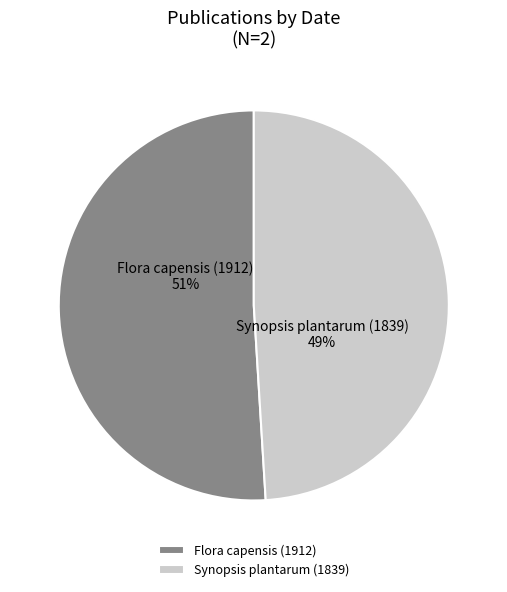

Rank the categories by value from highest to lowest.

Flora capensis (1912), Synopsis plantarum (1839)